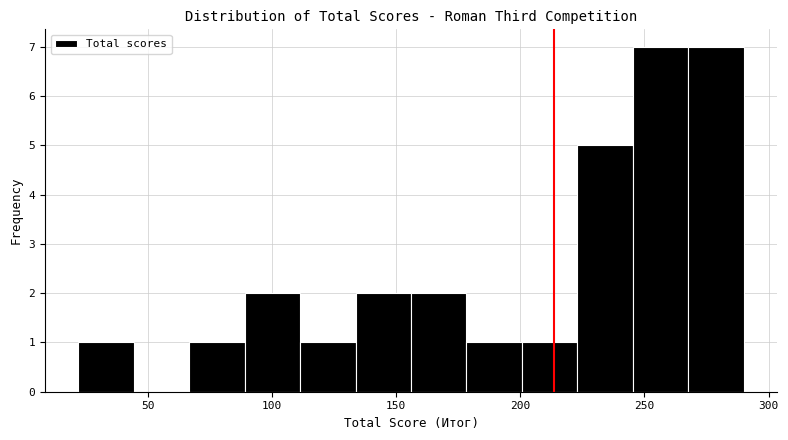

Reading left to right, transcribe this chart: for each bar, give the range it covers on the x-axis and its height. Neither the bar edges nor the heights are printed on the chart, so give them approximately, as read against the axes.

20 to 45: 1
45 to 65: 0
65 to 90: 1
90 to 110: 2
110 to 135: 1
135 to 155: 2
155 to 180: 2
180 to 200: 1
200 to 225: 1
225 to 245: 5
245 to 270: 7
270 to 290: 7